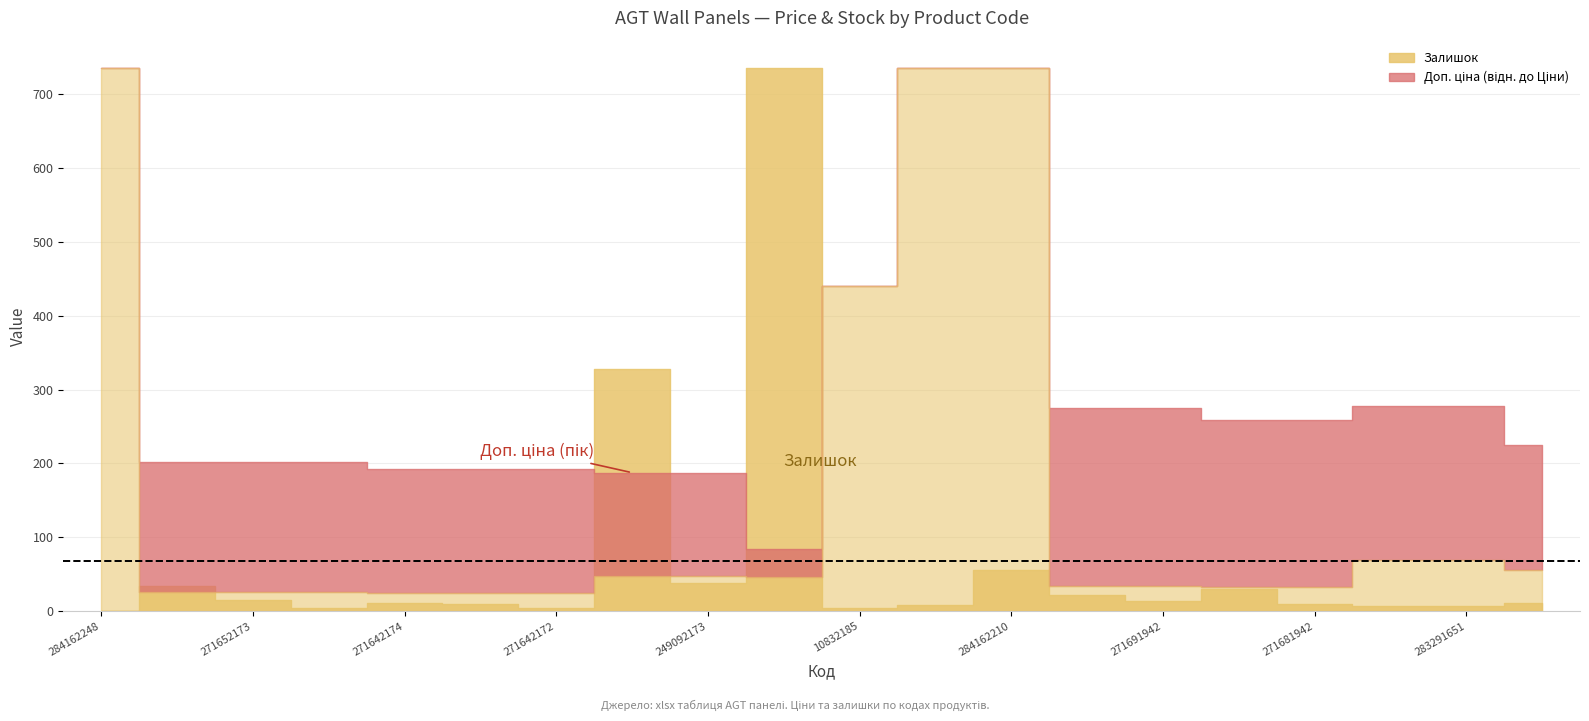

What is the label of the 17th point from the right?

271652172